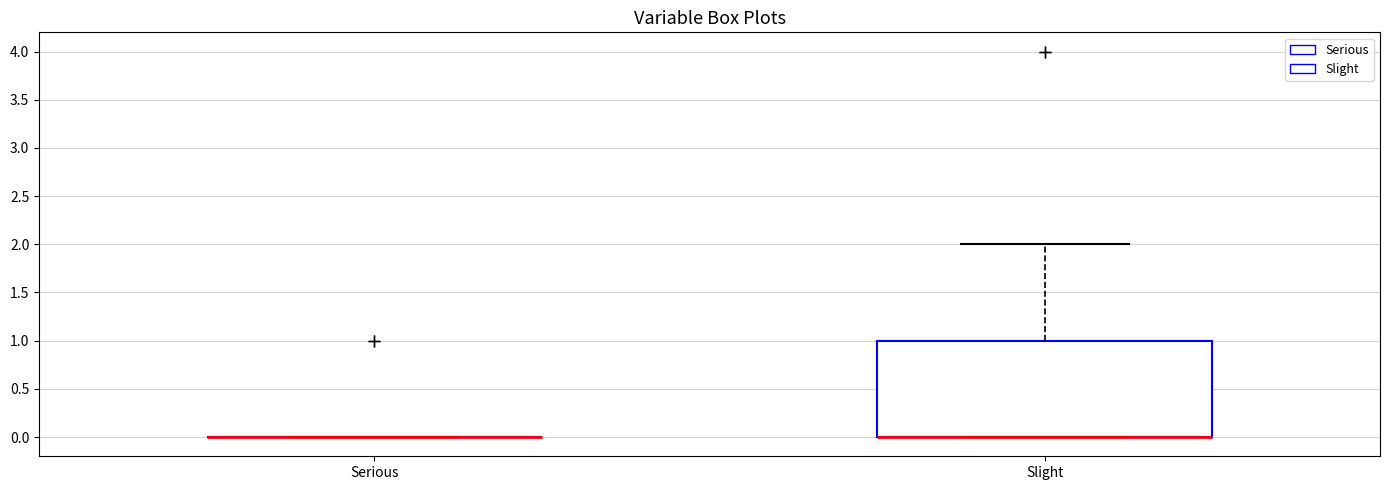

Reading left to right, read every box against the y-axis: the position of its median line, the range the box covers, and the ends of its whiskers. The values are not printed on the chart, so give them approximately, as read against the axis.

Serious: box collapsed to a line at 0, whiskers 0 to 0
Slight: median 0 (drawn on the box's lower edge), box 0 to 1, whiskers 0 to 2